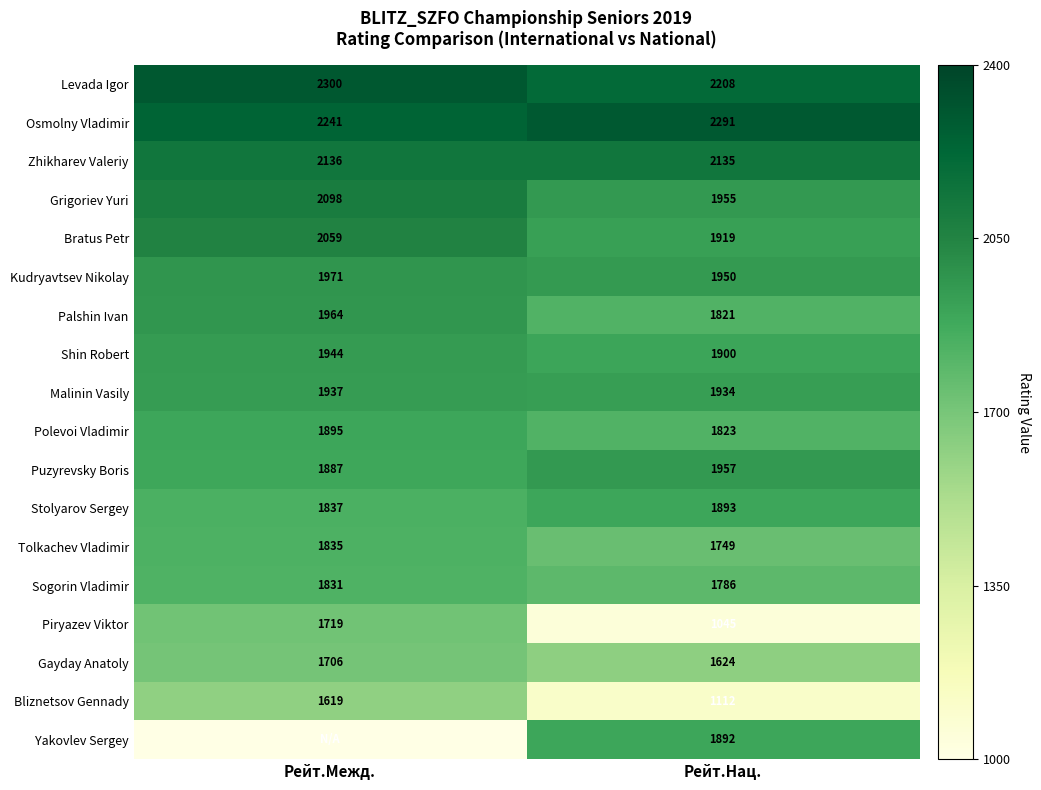

How many values in the Tolkachev Vladimir series are below 1835?

1